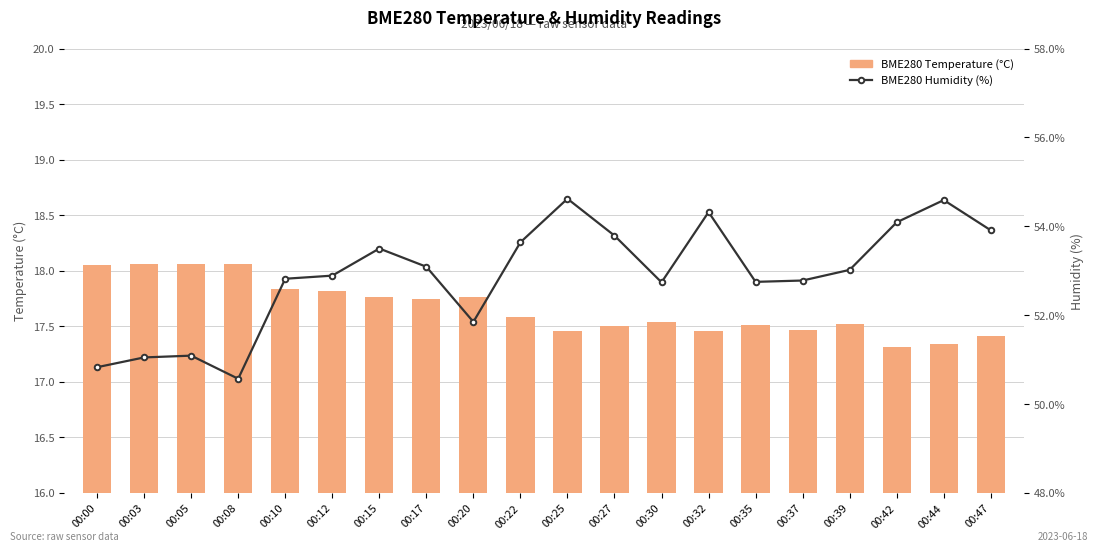

What is the sum of all BME280 Humidity (%) values?

1057.9